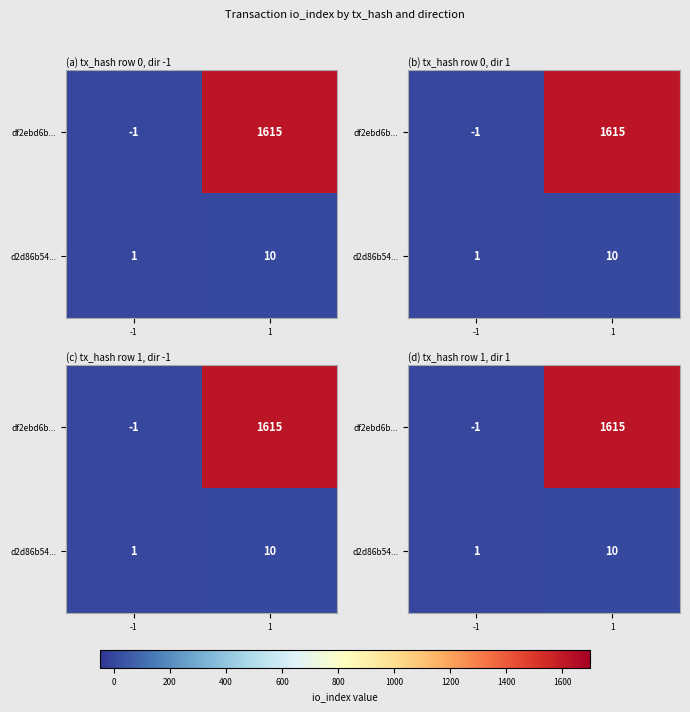

The d2d86b54... series shows 1 at -1. True or false?

True